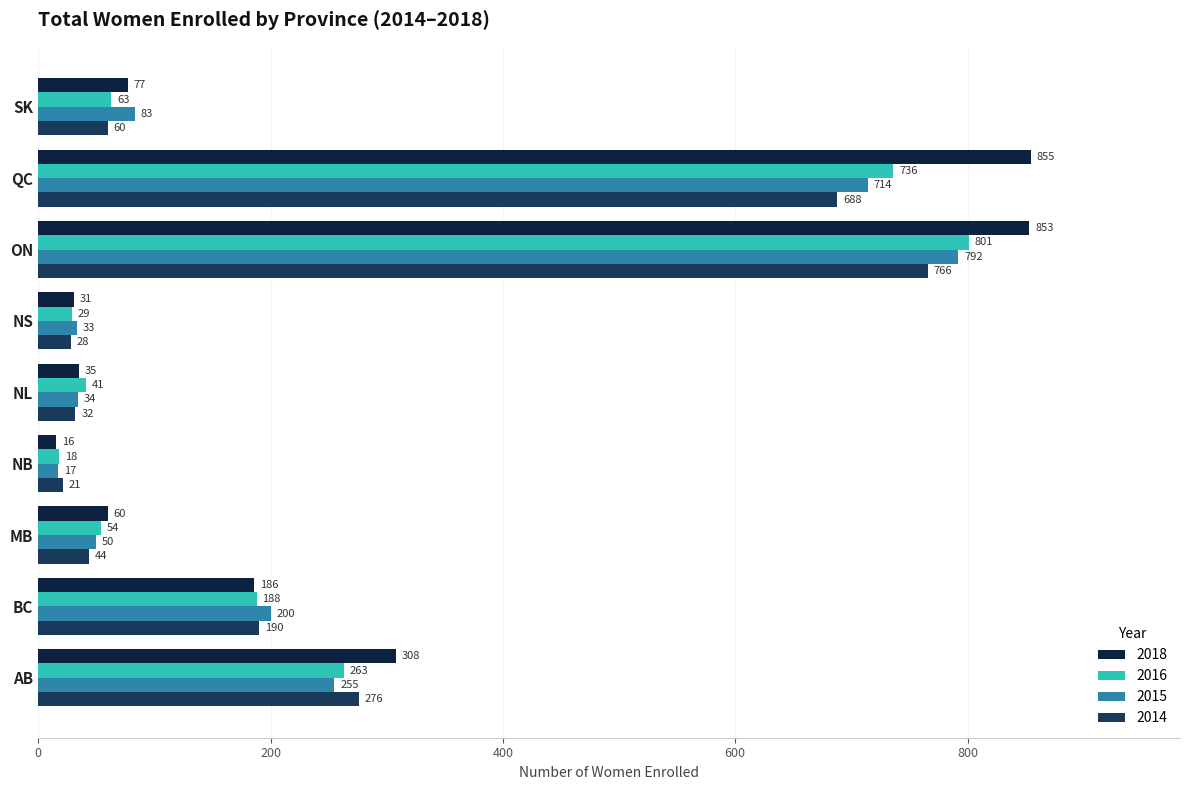

Is it true that 2018 equals 6.6 at NS?

False